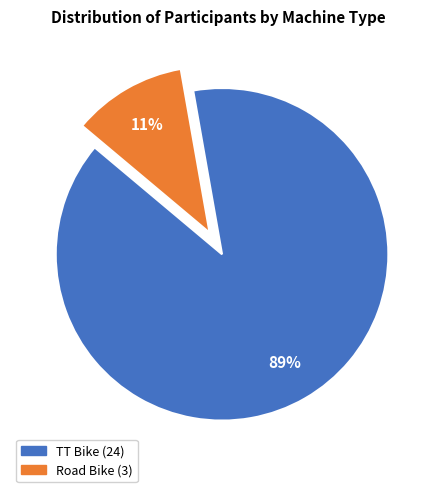

Which slice is the smallest?

Road Bike